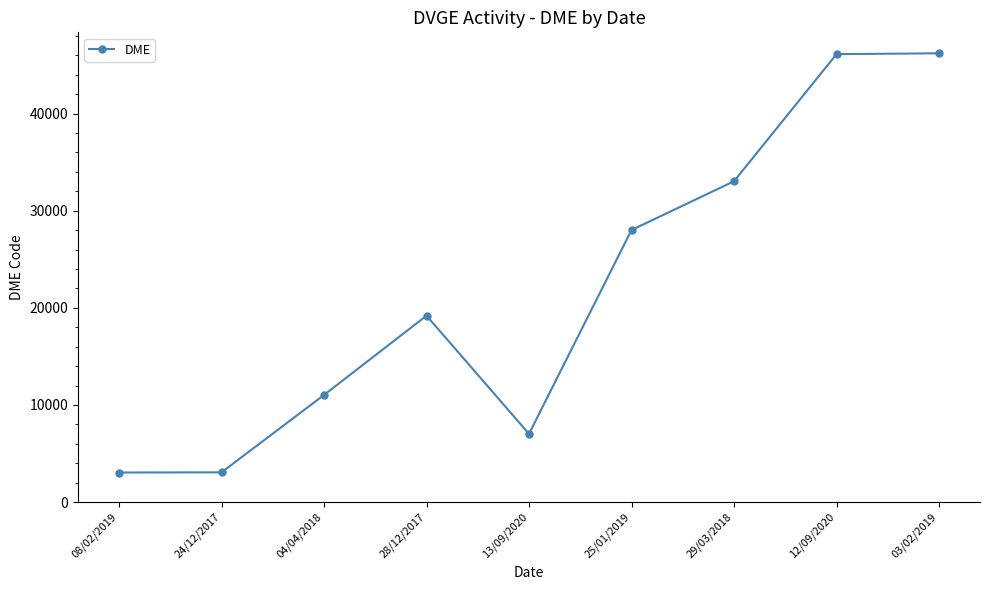

What is the sum of all values?

196702